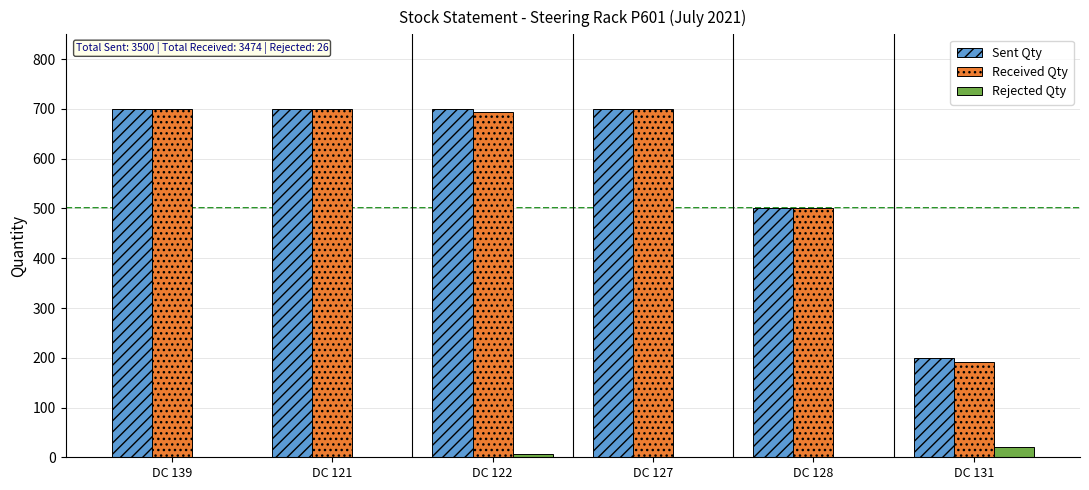

Which series has the widest spread of values?

Received Qty